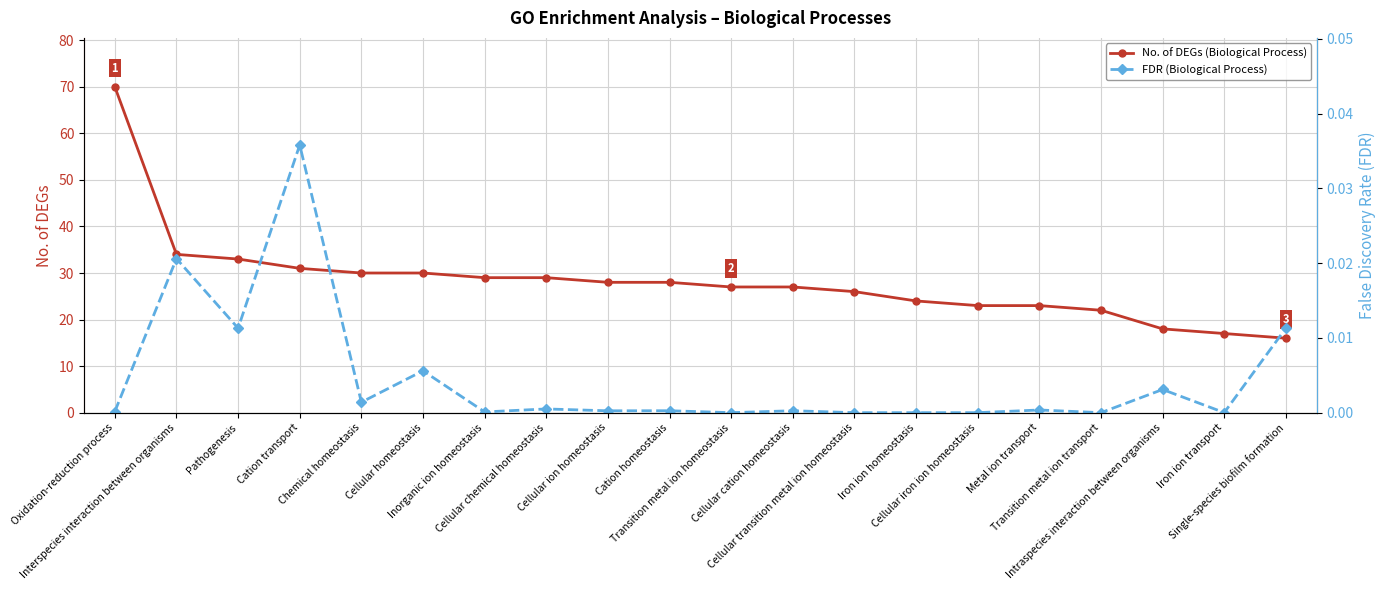

What is the spread (max minus min) of values at Cation transport?

31.0